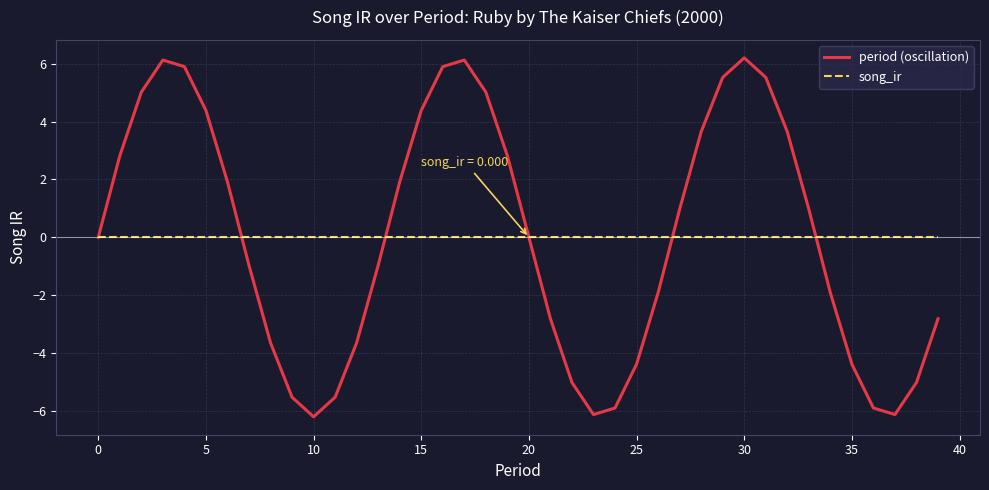

What is the lowest value of the period (oscillation) series?

-6.2